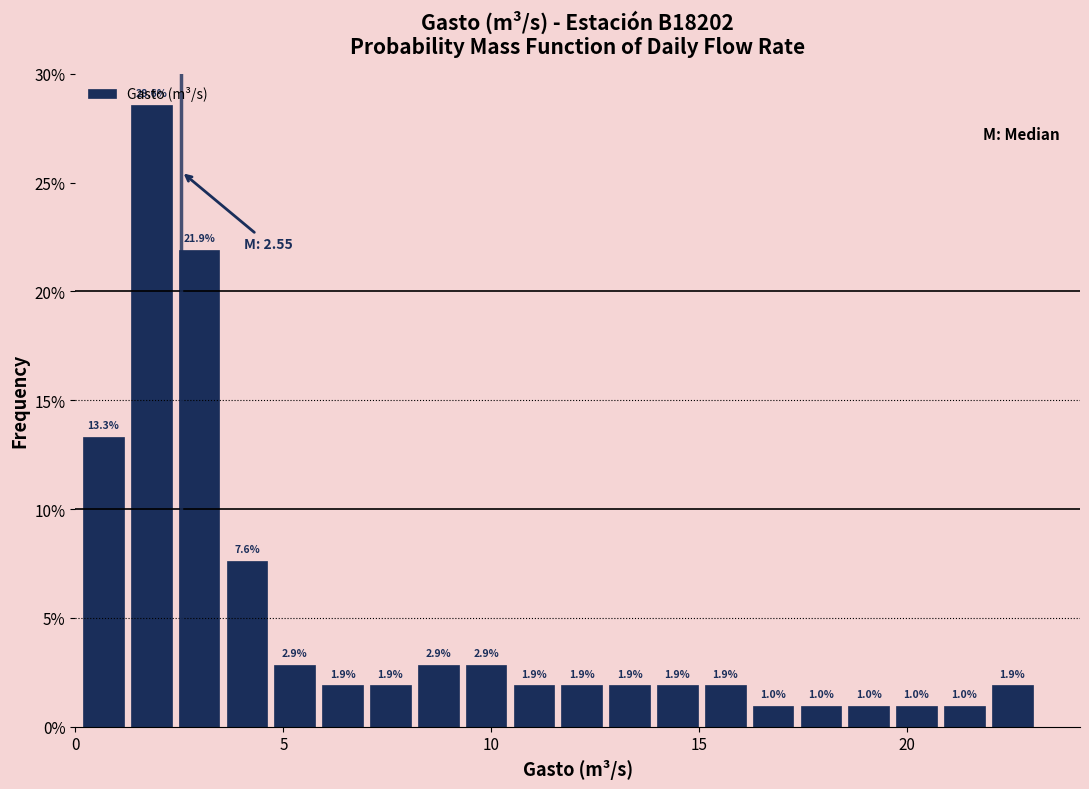

Read against the x-axis, roughly where is the centre of the tallest bar?

2.0